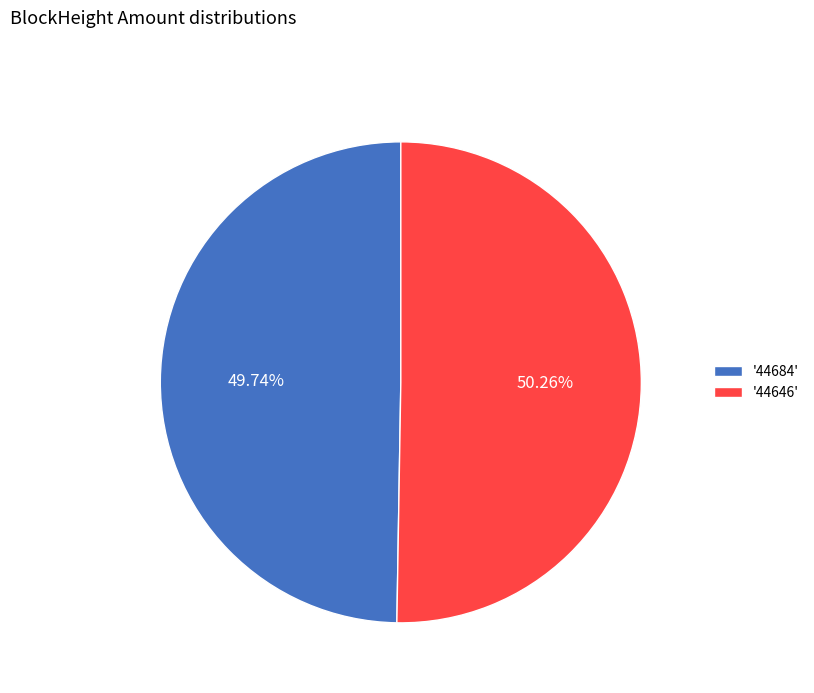

Which category has the biggest portion of the pie?

'44646'